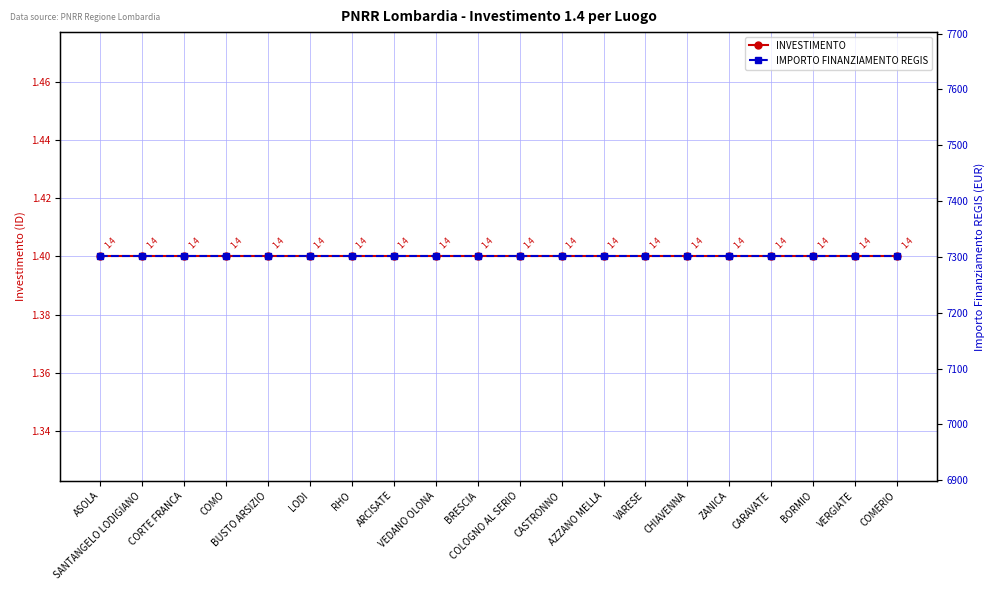

At which category does the chart reach its minimum across all series?

ASOLA